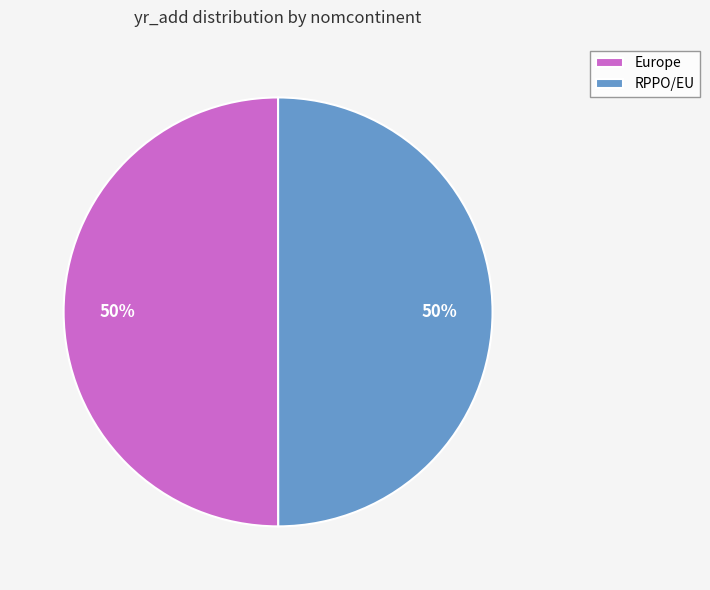

Is the sum of Europe and RPPO/EU greater than half?

Yes